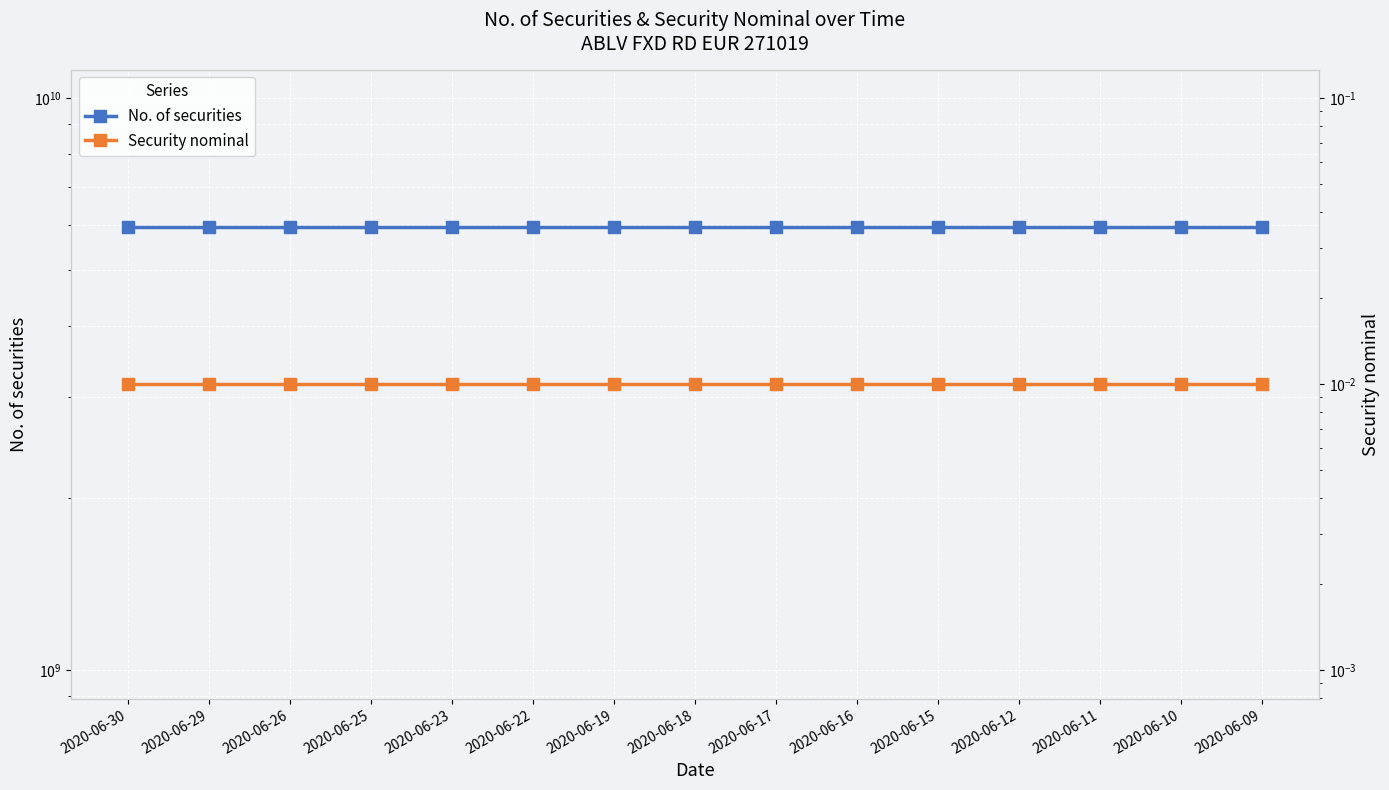

What is the average value of the No. of securities series?

5945375300.0